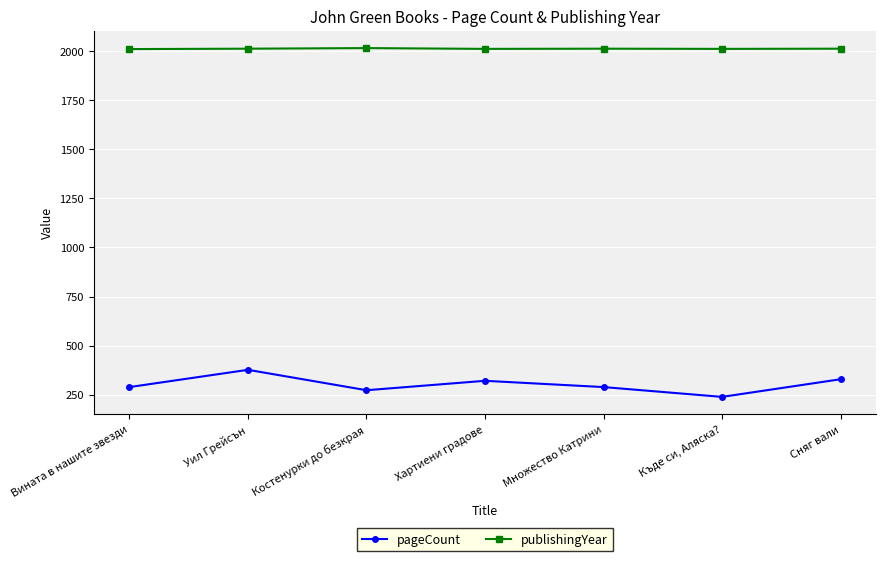

Which series has the largest range (max minus min)?

pageCount